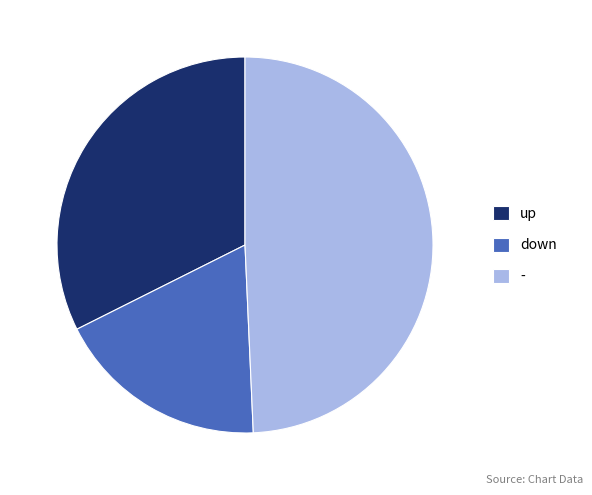

Which has a higher value, up or down?

up